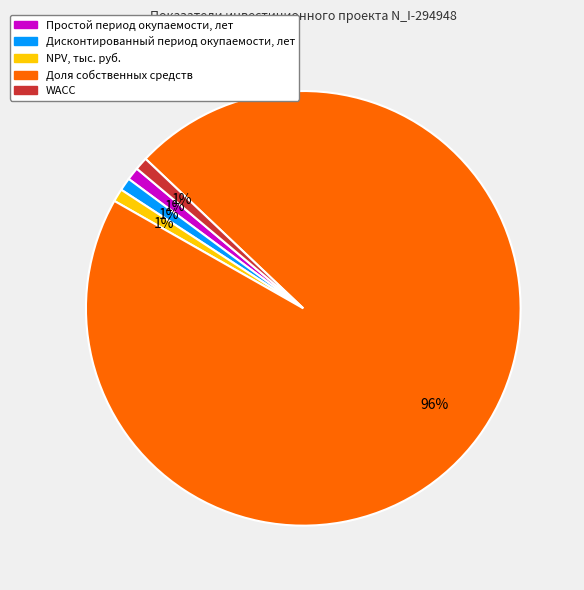

Do Доля собственных средств and Простой период окупаемости, лет together represent more than half of the pie?

Yes